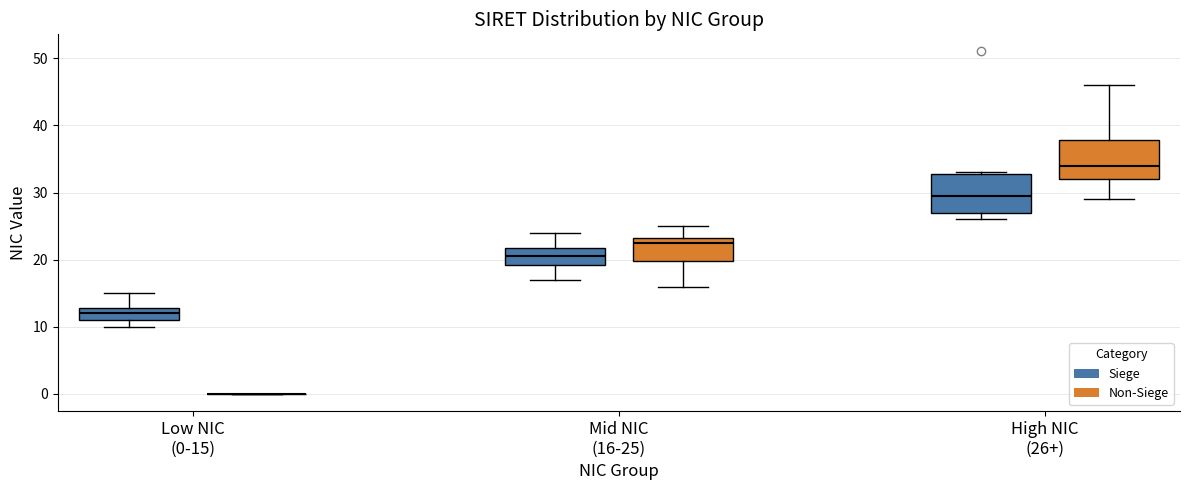

Reading left to right, transcribe this box plot: for each box, give where its median line is, the range the box spans, and where its two whiskers end, as read against the y-axis. The values are not printed on the chart, so give them approximately, as read against the axis.

Low NIC (0-15) (Siege): median 12, box 11 to 13, whiskers 10 to 15
Low NIC (0-15) (Non-Siege): box collapsed to a line at 0, whiskers 0 to 0
Mid NIC (16-25) (Siege): median 21, box 19 to 22, whiskers 17 to 24
Mid NIC (16-25) (Non-Siege): median 23 (just below the box's upper edge), box 20 to 23, whiskers 16 to 25
High NIC (26+) (Siege): median 30, box 27 to 33, whiskers 26 to 33
High NIC (26+) (Non-Siege): median 34, box 32 to 38, whiskers 29 to 46